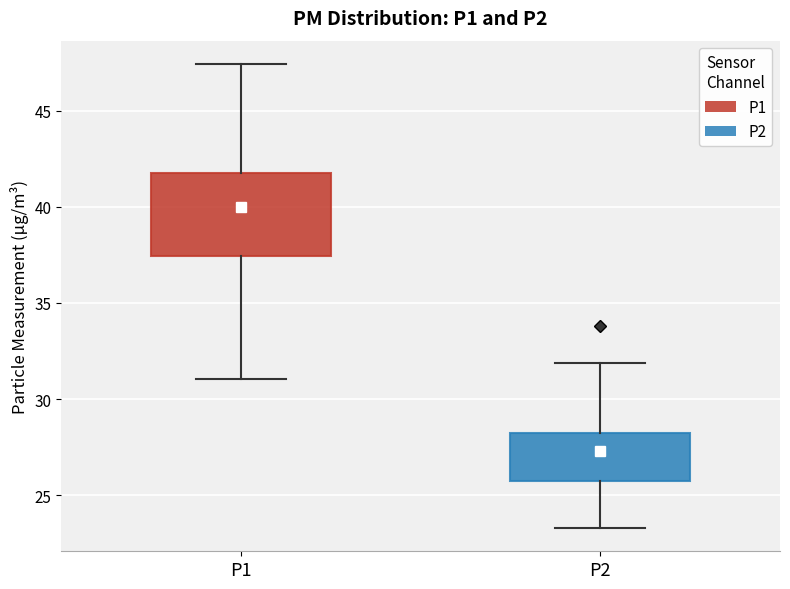

Which box's median line is the highest?

P1